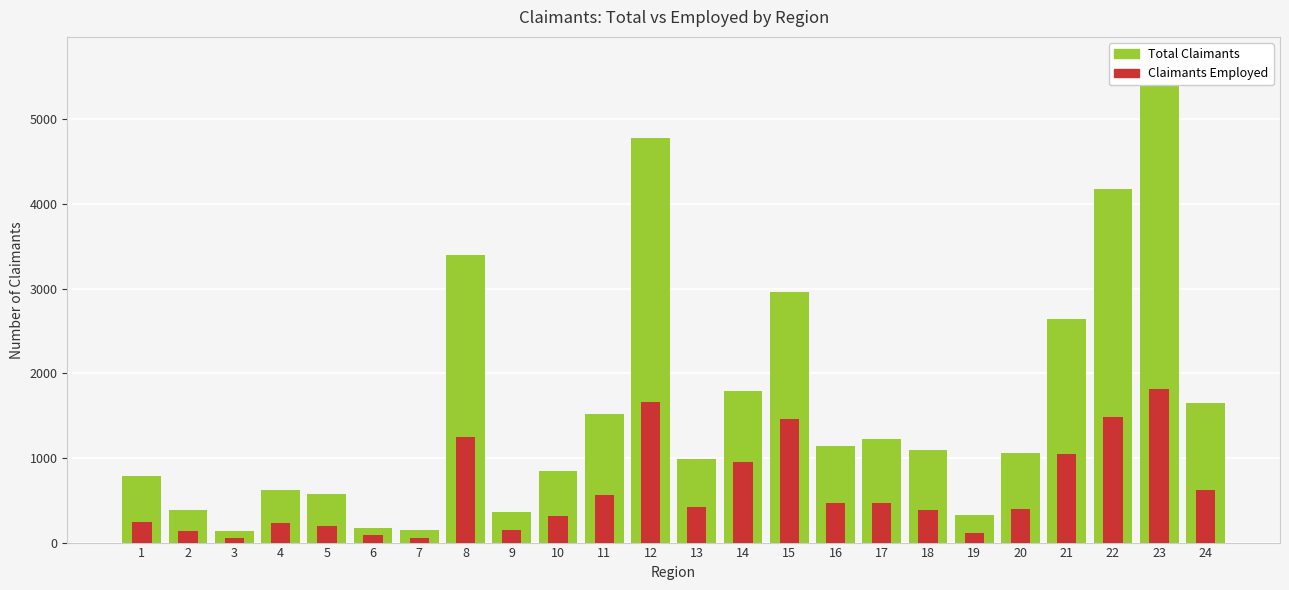

What is the maximum value shown in the chart?

5688